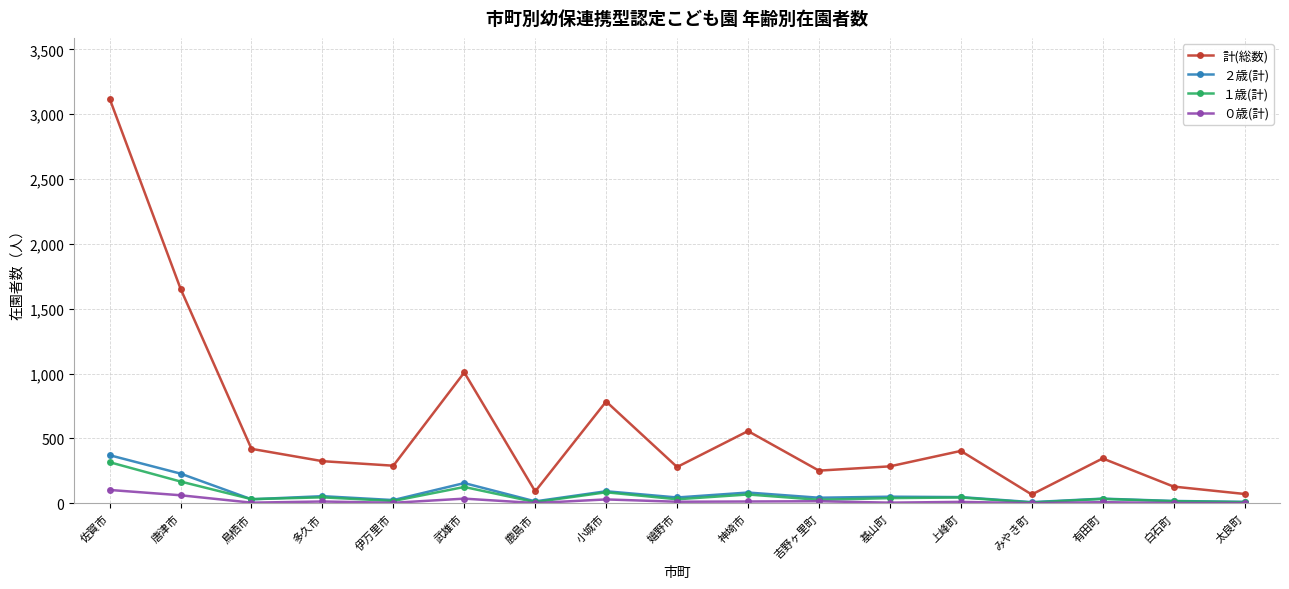

What is the average value of the １歳(計) series?

63